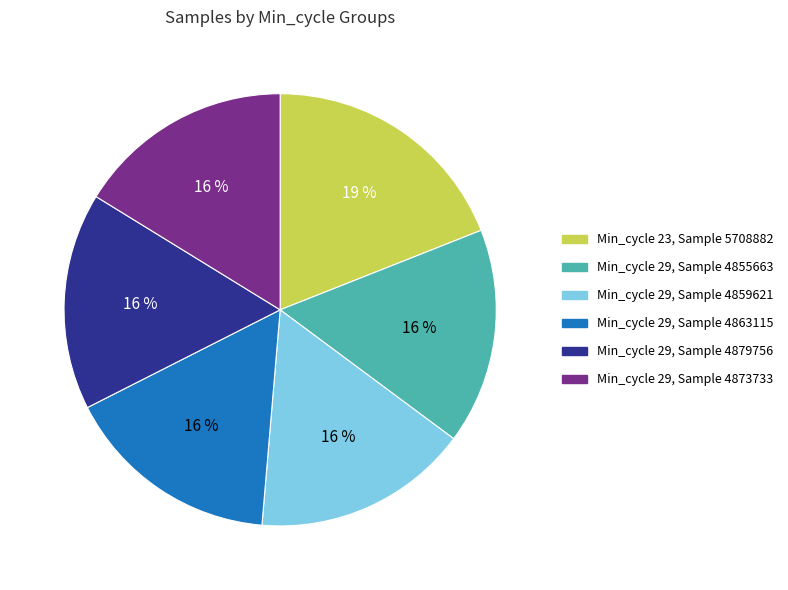

To the nearest percent, what is the difference between the largest and smallest slice percentages?

3%